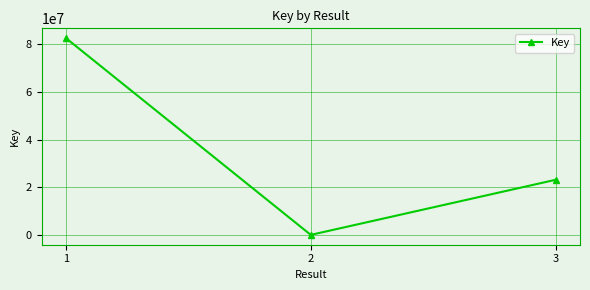

Count the number of categories in the chart.

3